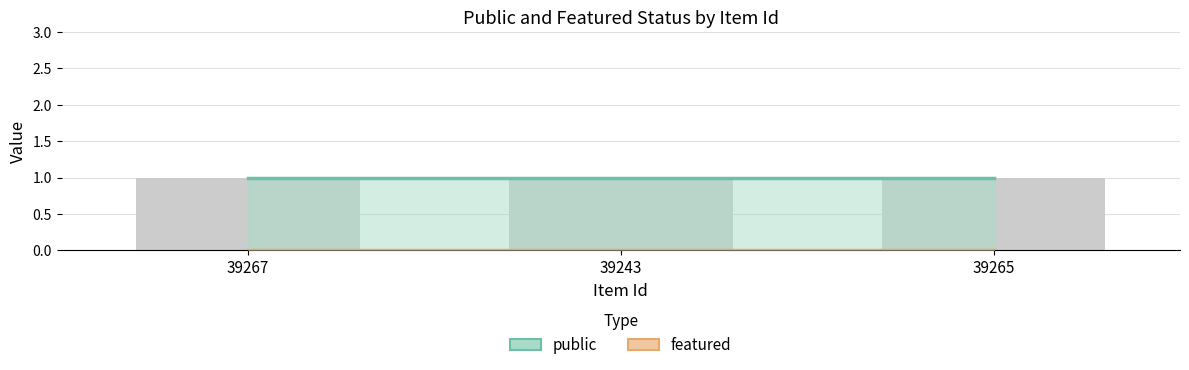

True or false: public has a value of 1 at 39265.

True